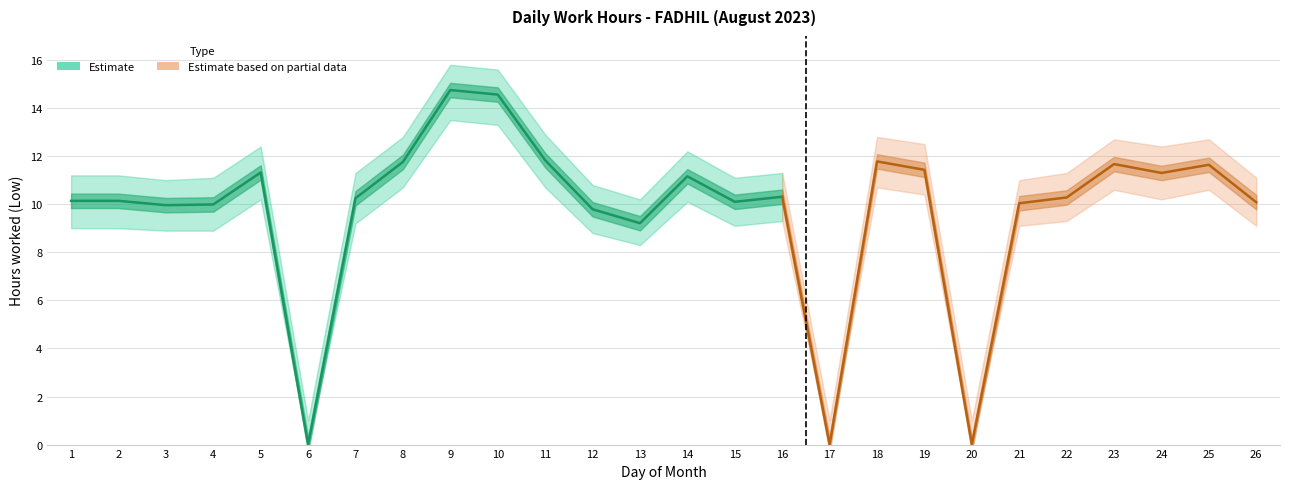

How many lines are shown in the chart?

1